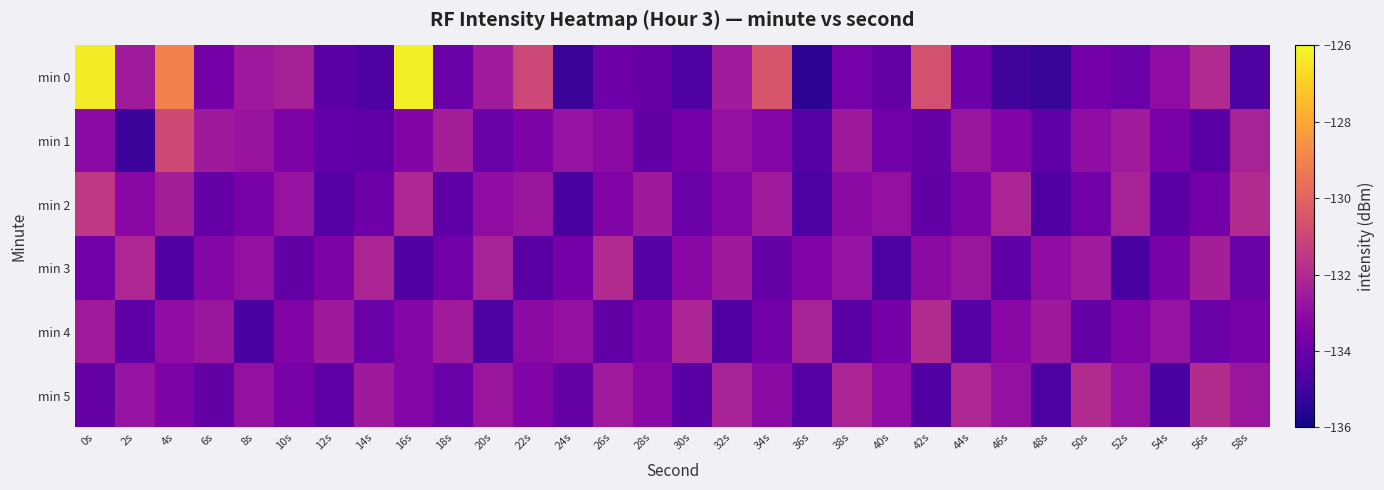

Reading left to right, extract all data points from this chart.

min 0: 0s=-126.3	2s=-132.5	4s=-129.1	6s=-133.7	8s=-132.6	10s=-132.3	12s=-134.4	14s=-134.7	16s=-126.3	18s=-134.0	20s=-132.5	22s=-130.9	24s=-135.1	26s=-133.9	28s=-134.1	30s=-134.7	32s=-132.5	34s=-130.5	36s=-135.4	38s=-133.7	40s=-134.1	42s=-130.7	44s=-133.9	46s=-134.9	48s=-135.2	50s=-133.8	52s=-134.0	54s=-133.0	56s=-132.0	58s=-134.6
min 1: 0s=-133.1	2s=-135.1	4s=-130.9	6s=-132.5	8s=-132.8	10s=-133.5	12s=-134.2	14s=-134.2	16s=-133.3	18s=-132.4	20s=-134.0	22s=-133.5	24s=-132.8	26s=-133.1	28s=-134.2	30s=-133.7	32s=-132.9	34s=-133.3	36s=-134.5	38s=-132.6	40s=-133.8	42s=-134.1	44s=-132.7	46s=-133.4	48s=-134.3	50s=-133.0	52s=-132.5	54s=-133.6	56s=-134.4	58s=-132.3
min 2: 0s=-131.5	2s=-133.2	4s=-132.4	6s=-134.1	8s=-133.6	10s=-132.8	12s=-134.5	14s=-133.9	16s=-132.1	18s=-134.3	20s=-133.0	22s=-132.7	24s=-134.8	26s=-133.4	28s=-132.6	30s=-134.0	32s=-133.3	34s=-132.5	36s=-134.7	38s=-133.1	40s=-132.9	42s=-134.2	44s=-133.5	46s=-132.2	48s=-134.6	50s=-133.8	52s=-132.3	54s=-134.4	56s=-133.7	58s=-132.0
min 3: 0s=-133.8	2s=-132.1	4s=-134.6	6s=-133.3	8s=-132.9	10s=-134.2	12s=-133.5	14s=-132.2	16s=-134.6	18s=-133.8	20s=-132.3	22s=-134.4	24s=-133.7	26s=-132.0	28s=-134.5	30s=-133.2	32s=-132.6	34s=-134.1	36s=-133.4	38s=-132.8	40s=-134.7	42s=-133.1	44s=-132.7	46s=-134.3	48s=-133.0	50s=-132.5	52s=-134.8	54s=-133.6	56s=-132.4	58s=-134.0
min 4: 0s=-132.5	2s=-134.3	4s=-133.0	6s=-132.7	8s=-134.8	10s=-133.4	12s=-132.6	14s=-134.0	16s=-133.3	18s=-132.5	20s=-134.7	22s=-133.1	24s=-132.9	26s=-134.2	28s=-133.5	30s=-132.2	32s=-134.6	34s=-133.8	36s=-132.3	38s=-134.4	40s=-133.7	42s=-132.0	44s=-134.5	46s=-133.2	48s=-132.6	50s=-134.1	52s=-133.4	54s=-132.8	56s=-134.0	58s=-133.6
min 5: 0s=-134.1	2s=-132.8	4s=-133.5	6s=-134.2	8s=-132.9	10s=-133.6	12s=-134.3	14s=-132.6	16s=-133.3	18s=-134.0	20s=-132.7	22s=-133.4	24s=-134.1	26s=-132.5	28s=-133.2	30s=-134.4	32s=-132.3	34s=-133.1	36s=-134.5	38s=-132.2	40s=-133.0	42s=-134.6	44s=-132.1	46s=-132.9	48s=-134.7	50s=-132.0	52s=-132.8	54s=-134.8	56s=-131.9	58s=-132.7